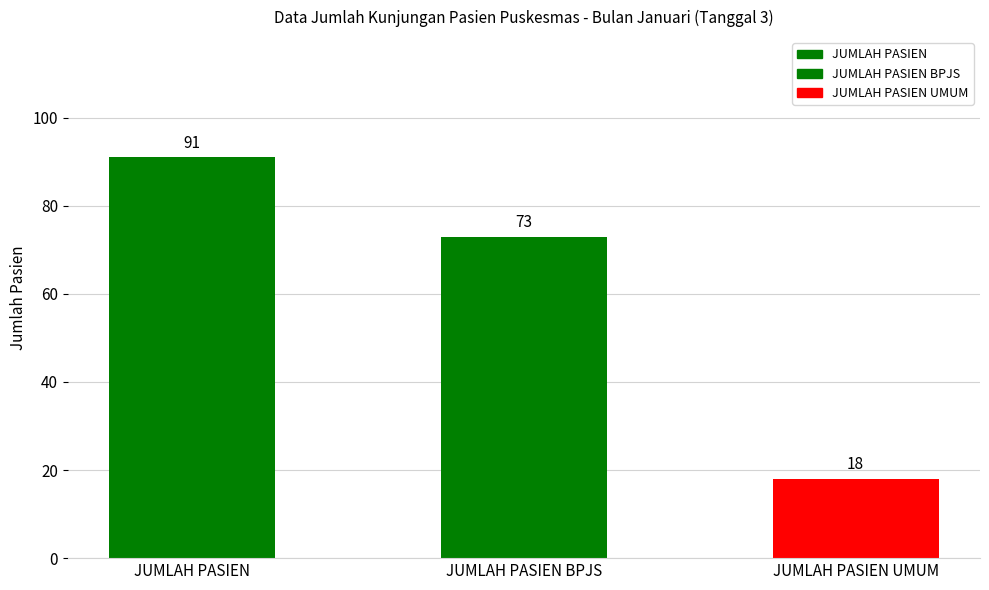

Reading left to right, list all the values displayed in this chart.

JUMLAH PASIEN=91	JUMLAH PASIEN BPJS=73	JUMLAH PASIEN UMUM=18